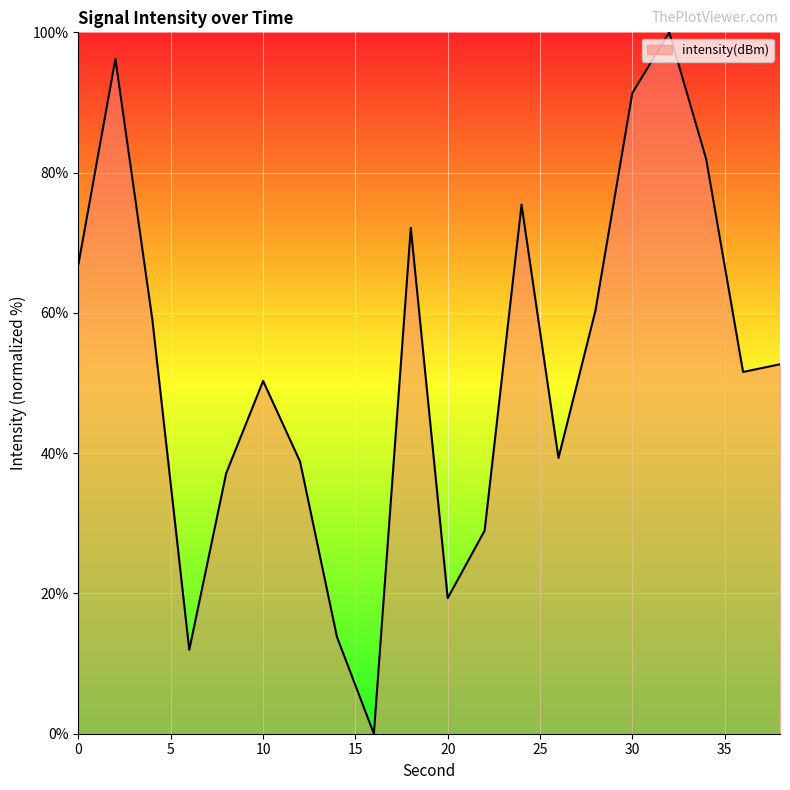

What is the greatest value displayed?

100.0